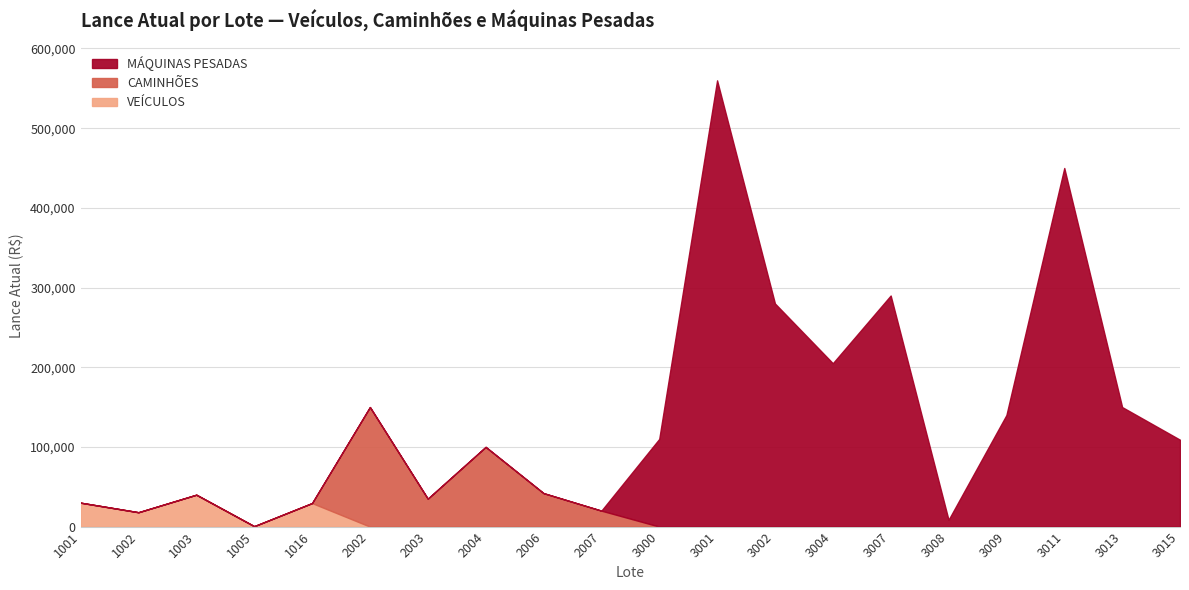

Does the chart display data point markers on the line(s)?

No